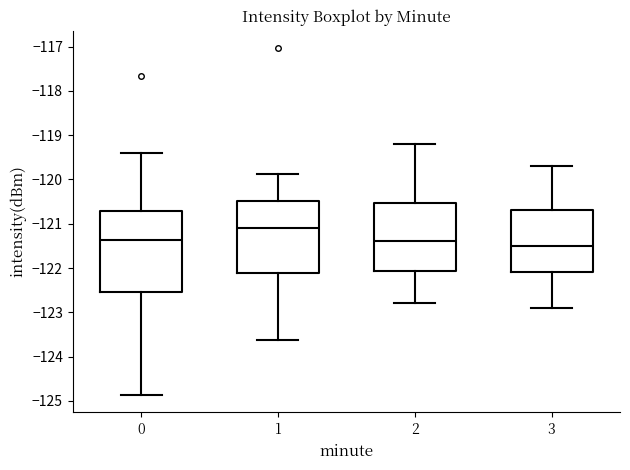

Which box has the highest median line?

1